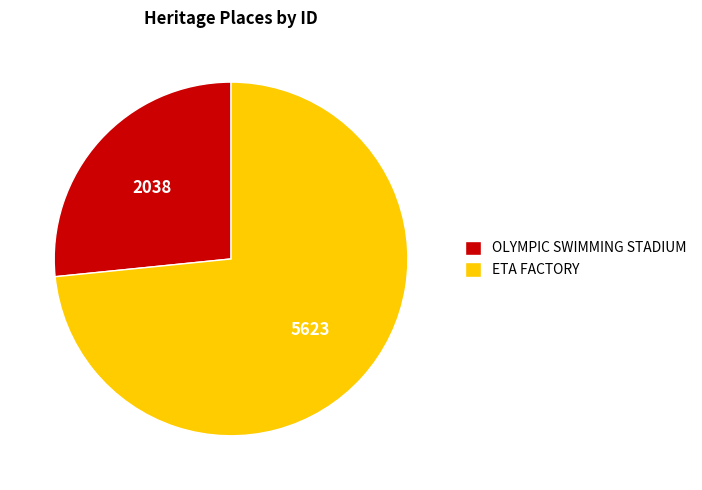

Combined, do ETA FACTORY and OLYMPIC SWIMMING STADIUM account for over 50%?

Yes